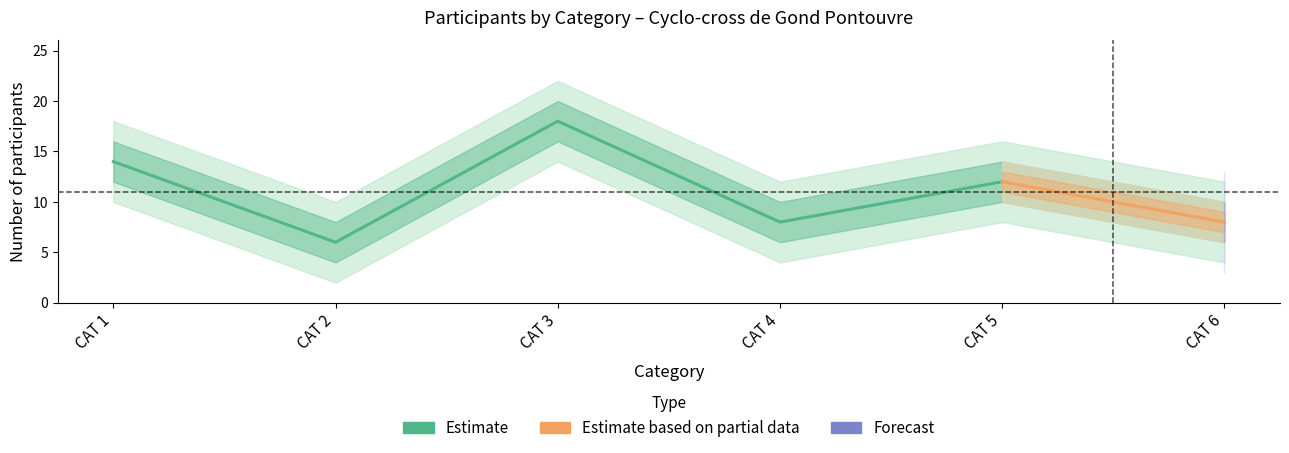

List the labels in order of cat_upper2 value, largest first.

CAT 3, CAT 1, CAT 5, CAT 4, CAT 6, CAT 2